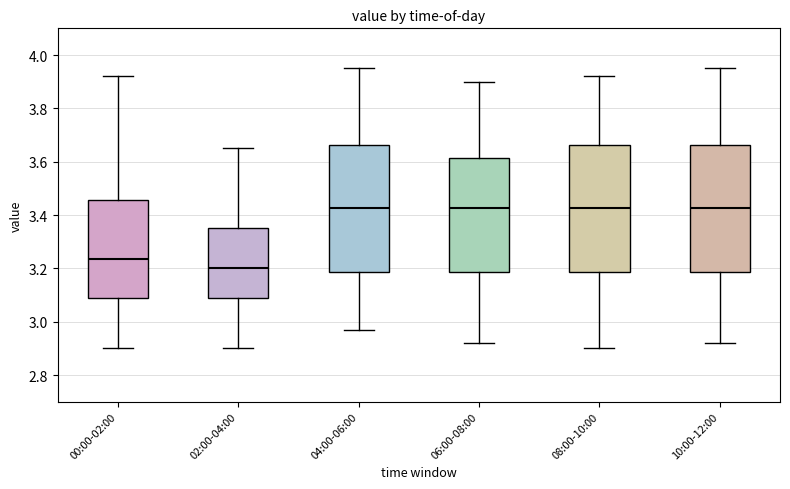

Reading left to right, read every box against the y-axis: the position of its median line, the range the box covers, and the ends of its whiskers. The values are not printed on the chart, so give them approximately, as read against the axis.

00:00-02:00: median 3.24, box 3.08 to 3.46, whiskers 2.90 to 3.92
02:00-04:00: median 3.20, box 3.08 to 3.36, whiskers 2.90 to 3.66
04:00-06:00: median 3.42, box 3.18 to 3.66, whiskers 2.98 to 3.96
06:00-08:00: median 3.42, box 3.18 to 3.62, whiskers 2.92 to 3.90
08:00-10:00: median 3.42, box 3.18 to 3.66, whiskers 2.90 to 3.92
10:00-12:00: median 3.42, box 3.18 to 3.66, whiskers 2.92 to 3.96